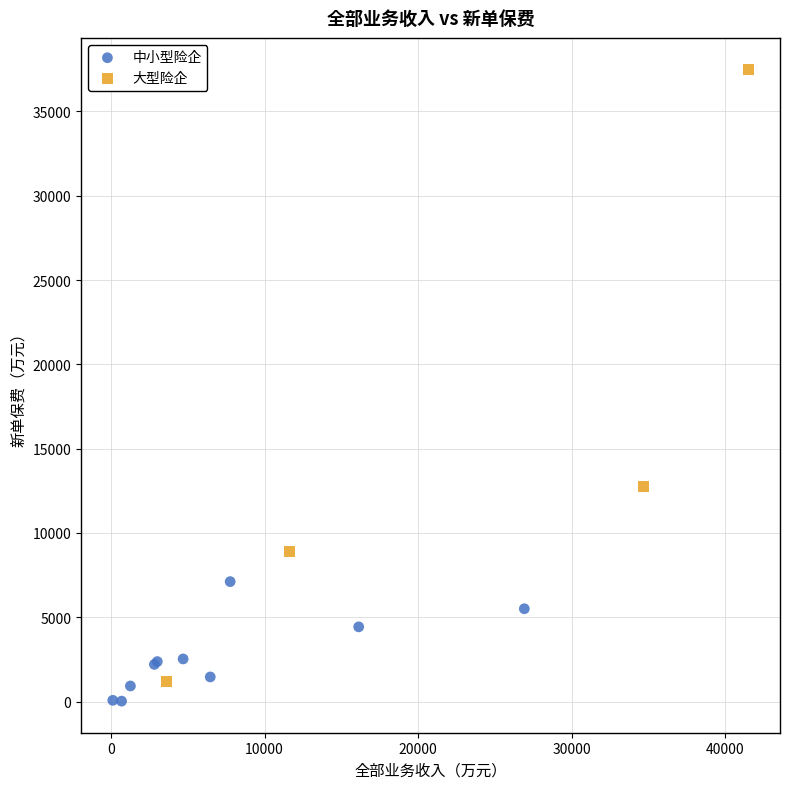

Which series has the widest spread of Y values?

大型险企